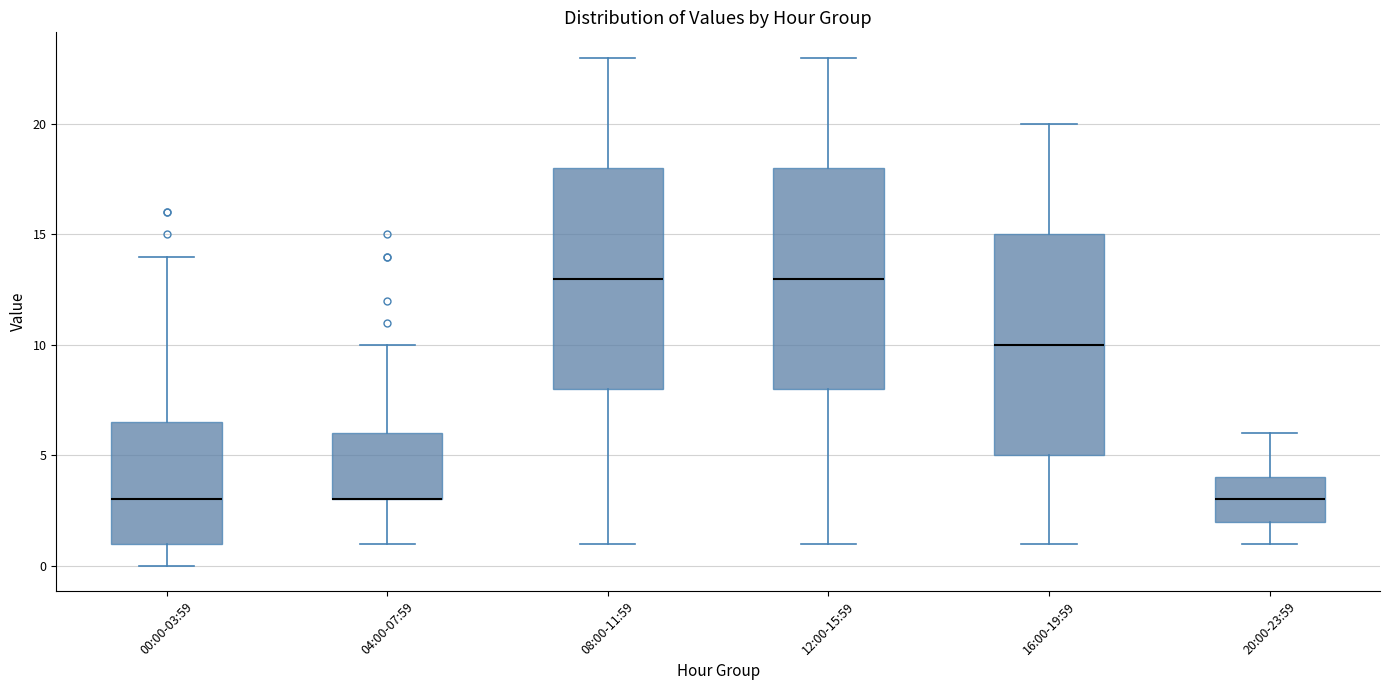

Reading left to right, transcribe this box plot: for each box, give where its median line is, the range the box spans, and where its two whiskers end, as read against the y-axis. The values are not printed on the chart, so give them approximately, as read against the axis.

00:00-03:59: median 3.0, box 1.0 to 6.5, whiskers 0.0 to 14.0
04:00-07:59: median 3.0 (drawn on the box's lower edge), box 3.0 to 6.0, whiskers 1.0 to 10.0
08:00-11:59: median 13.0, box 8.0 to 18.0, whiskers 1.0 to 23.0
12:00-15:59: median 13.0, box 8.0 to 18.0, whiskers 1.0 to 23.0
16:00-19:59: median 10.0, box 5.0 to 15.0, whiskers 1.0 to 20.0
20:00-23:59: median 3.0, box 2.0 to 4.0, whiskers 1.0 to 6.0